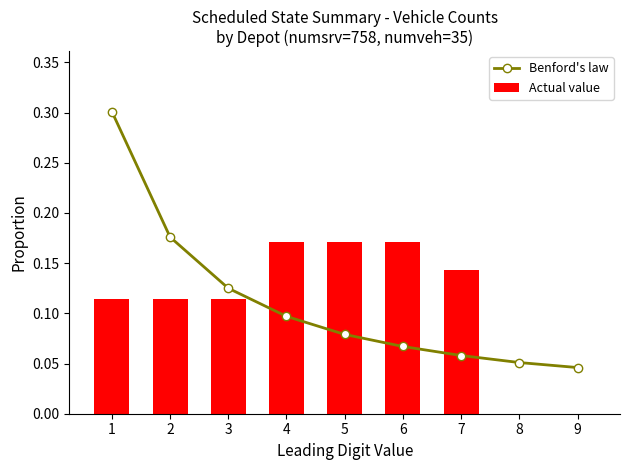

At 4, list the series in order from smallest to largest.

Benford's law, Actual value